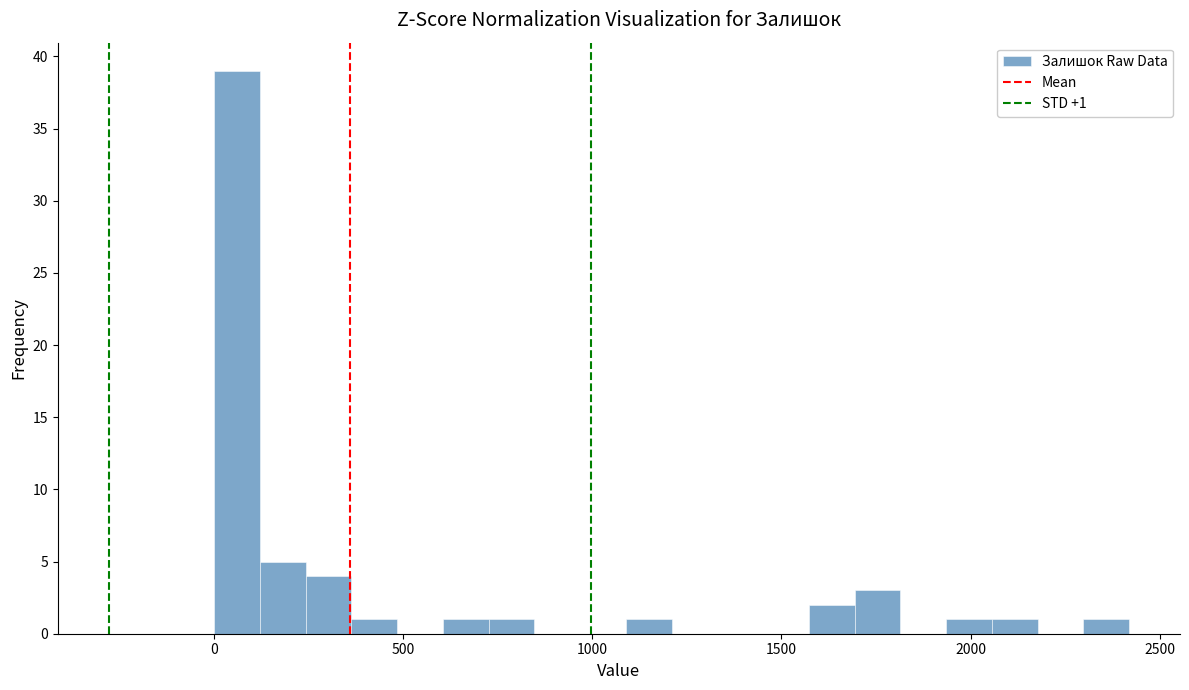

Around what value on the x-axis is the tallest bar? Give the approximate position of its centre, as read against the axis.

50